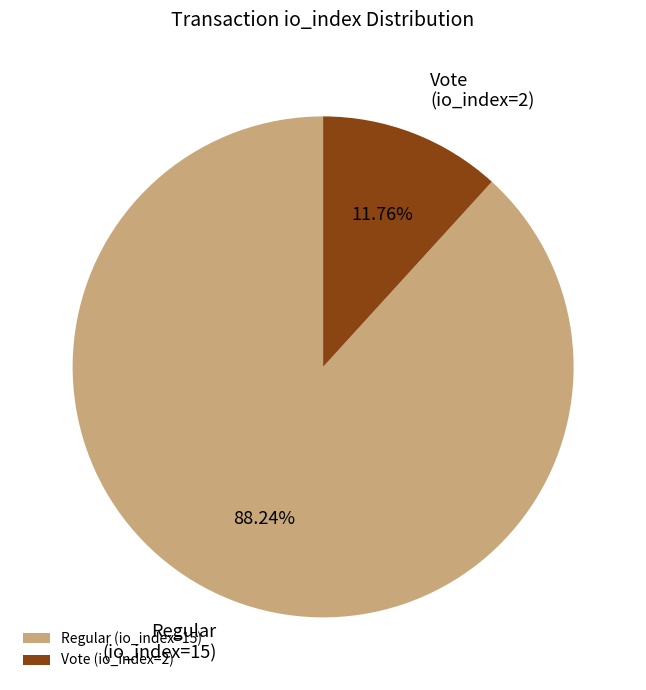

To the nearest percent, what is the average slice percentage?

50%